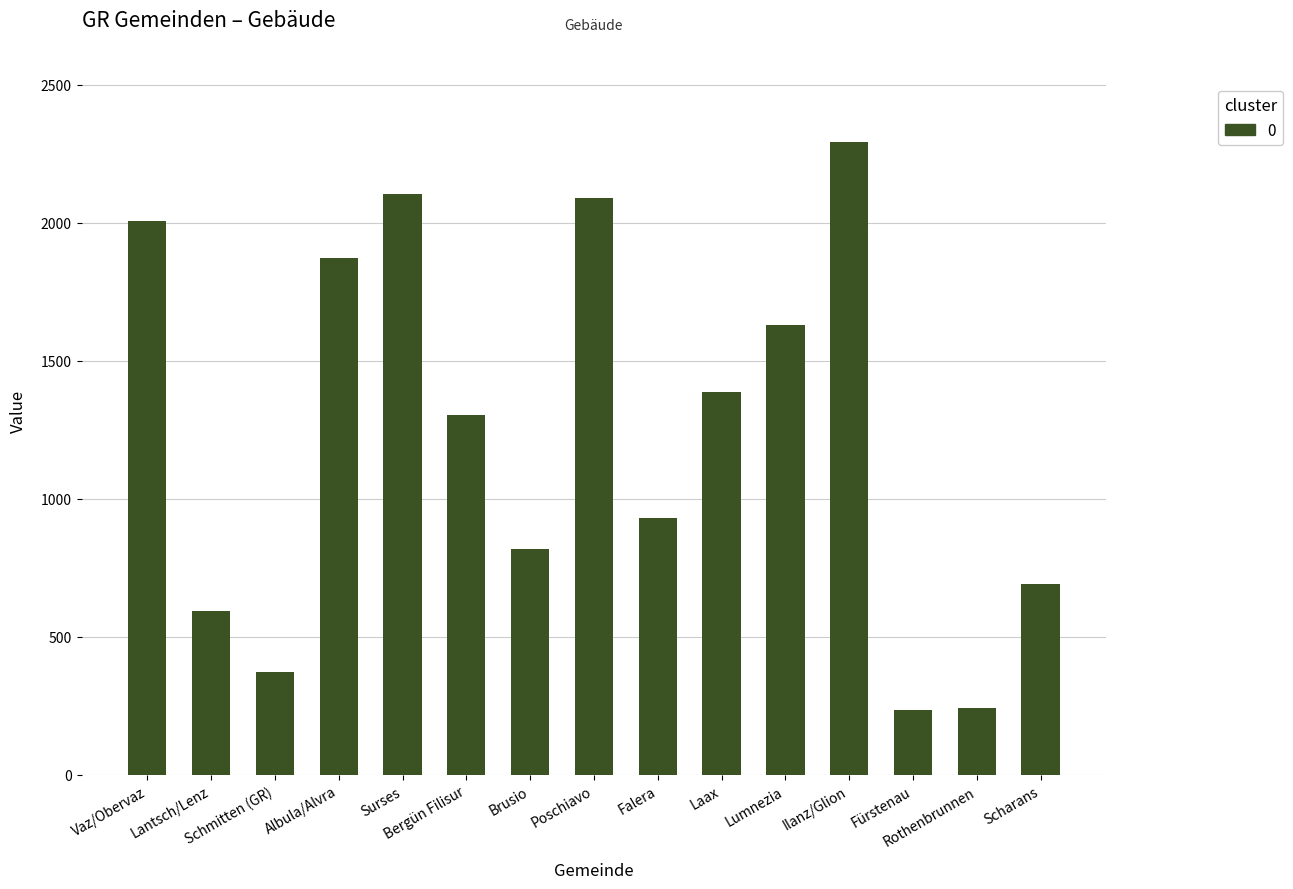

What is the change in value from Surses to Brusio?

-1288